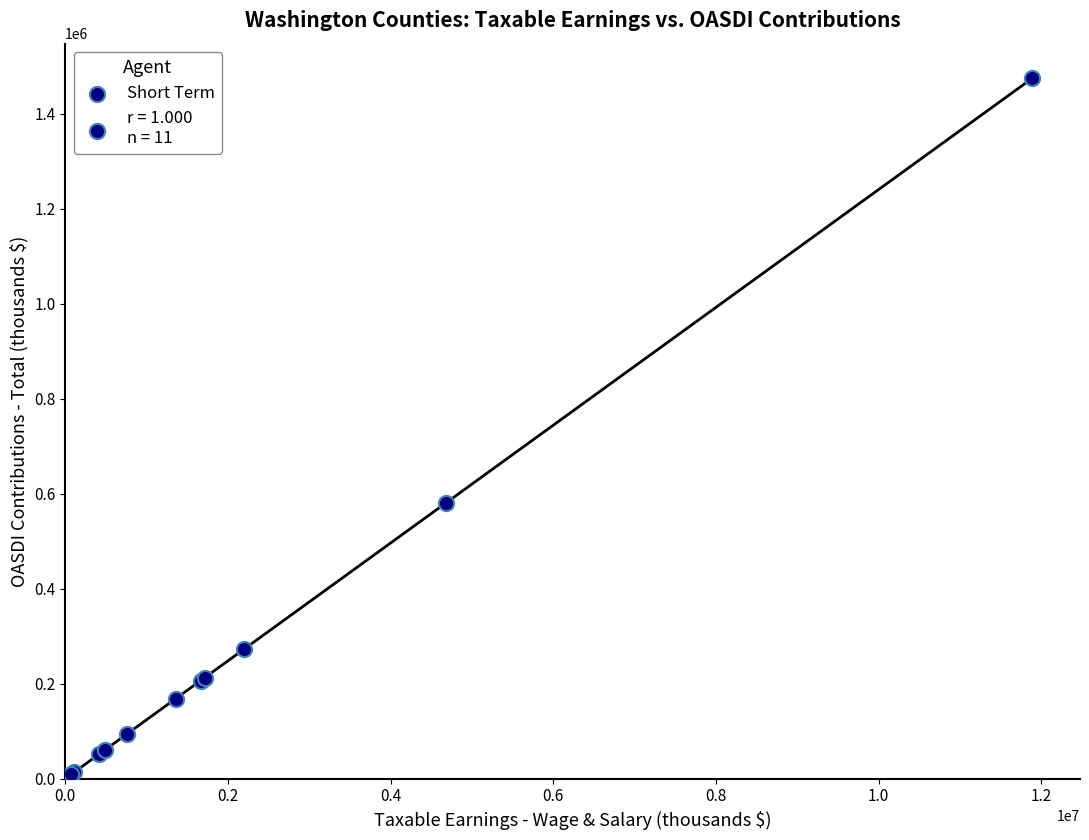

What Y value in the scatter plot is closest to 741523?

580384